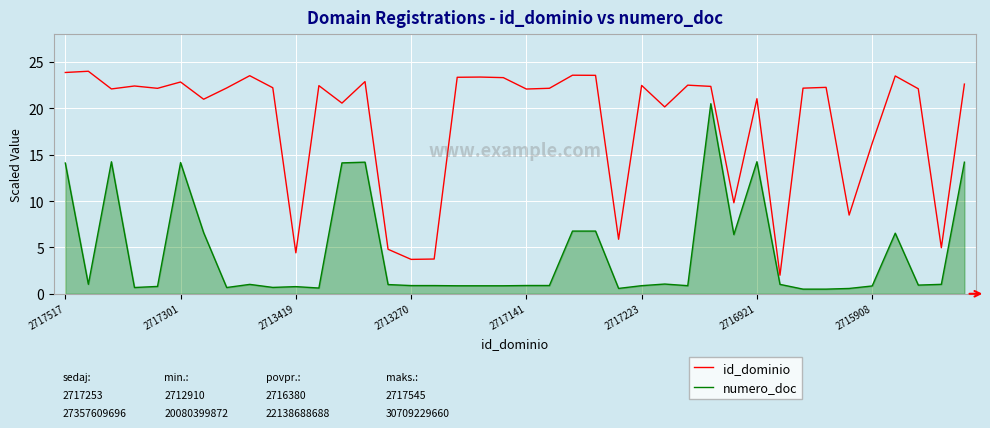

True or false: id_dominio and numero_doc intersect in this chart.

False